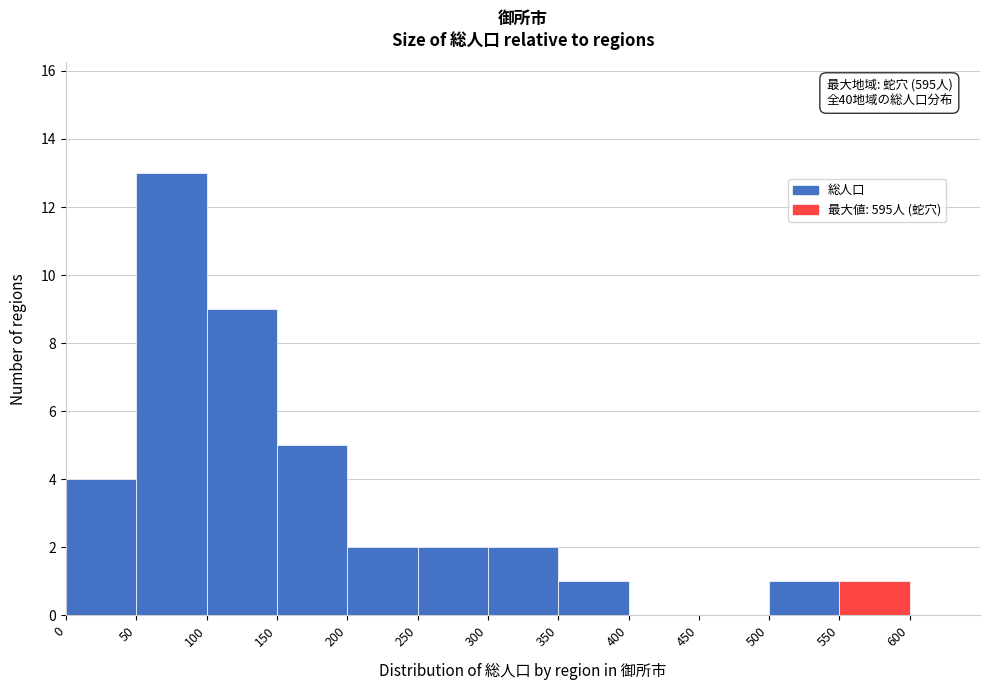

Over which range of the x-axis is the bar tallest?

50 to 100